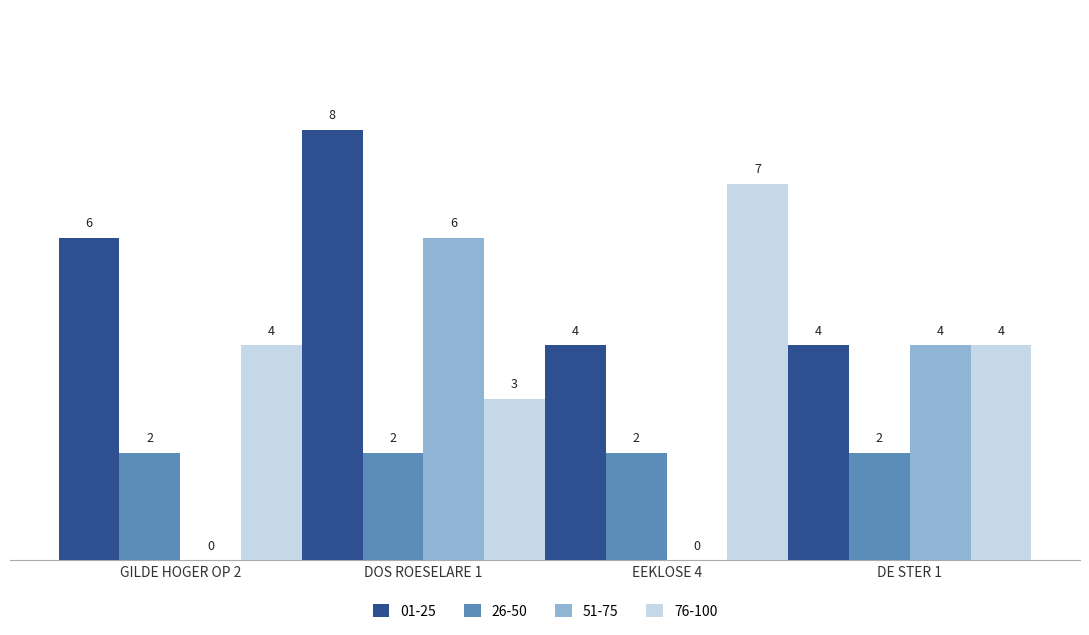

What is the total value across all series at DE STER 1?

14